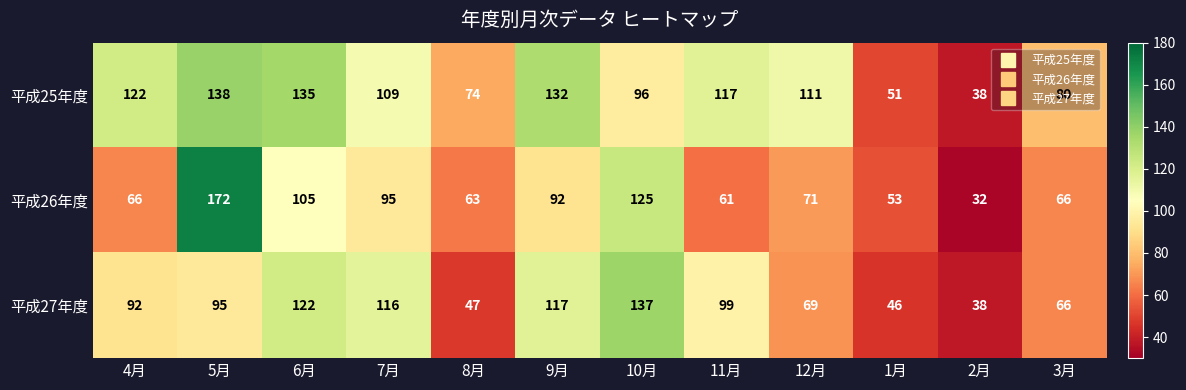

What is the difference between the second highest and minimum values in the 平成27年度 series?

84